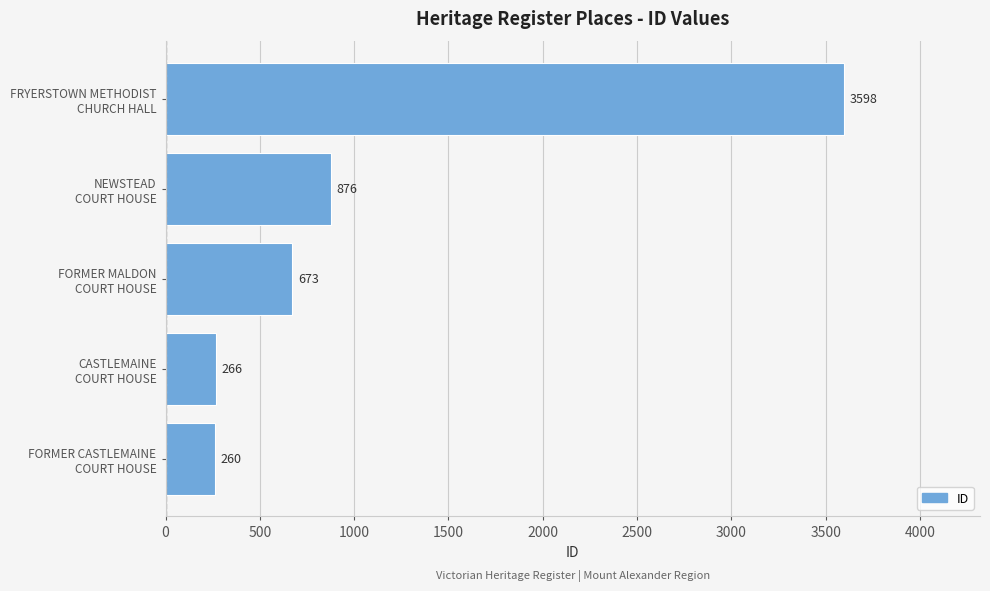

What is the difference between the second highest and minimum values?

616